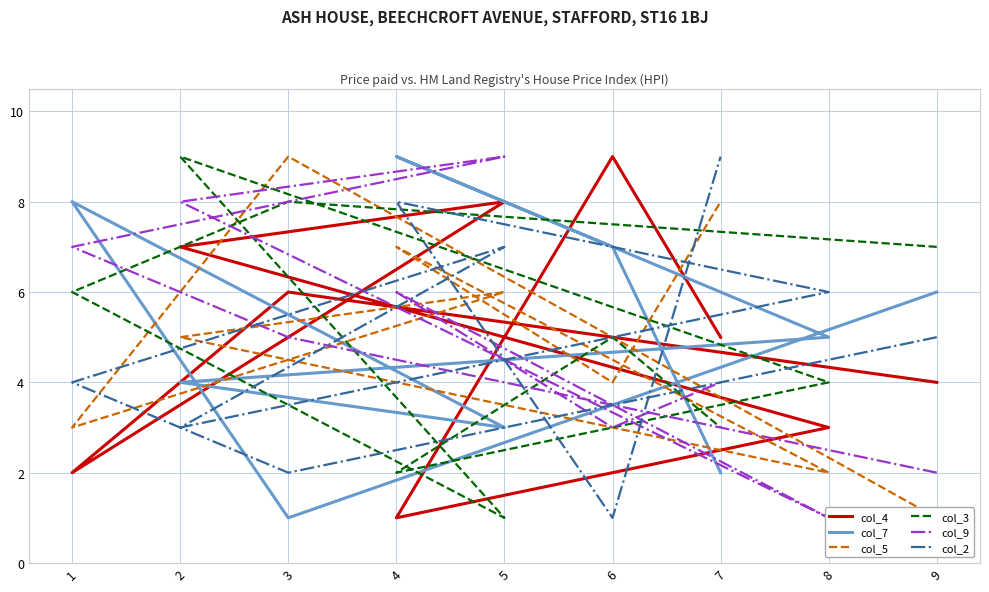

Which series ends up on top after the final intersection of col_2 and col_4?

col_2